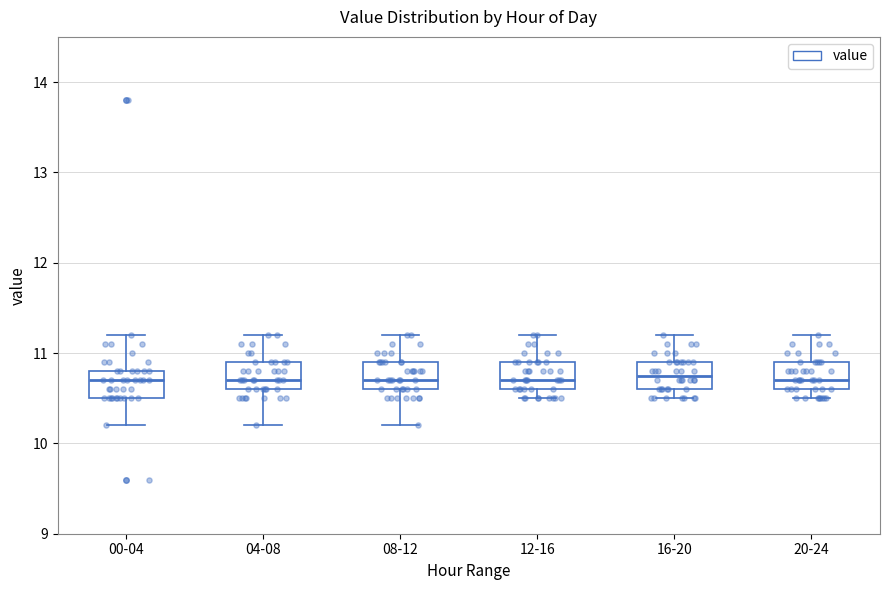

Reading left to right, transcribe this box plot: for each box, give where its median line is, the range the box spans, and where its two whiskers end, as read against the y-axis. The values are not printed on the chart, so give them approximately, as read against the axis.

00-04: median 10.7, box 10.5 to 10.8, whiskers 10.2 to 11.2
04-08: median 10.7, box 10.6 to 10.9, whiskers 10.2 to 11.2
08-12: median 10.7, box 10.6 to 10.9, whiskers 10.2 to 11.2
12-16: median 10.7, box 10.6 to 10.9, whiskers 10.5 to 11.2
16-20: median 10.8, box 10.6 to 10.9, whiskers 10.5 to 11.2
20-24: median 10.7, box 10.6 to 10.9, whiskers 10.5 to 11.2